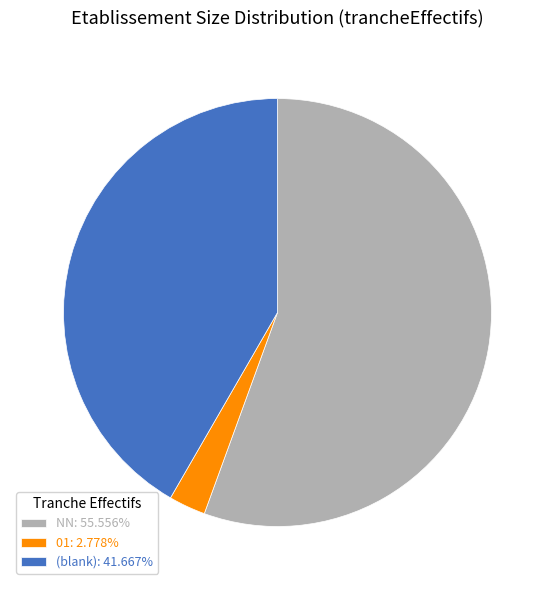

How many slices are in this pie chart?

3